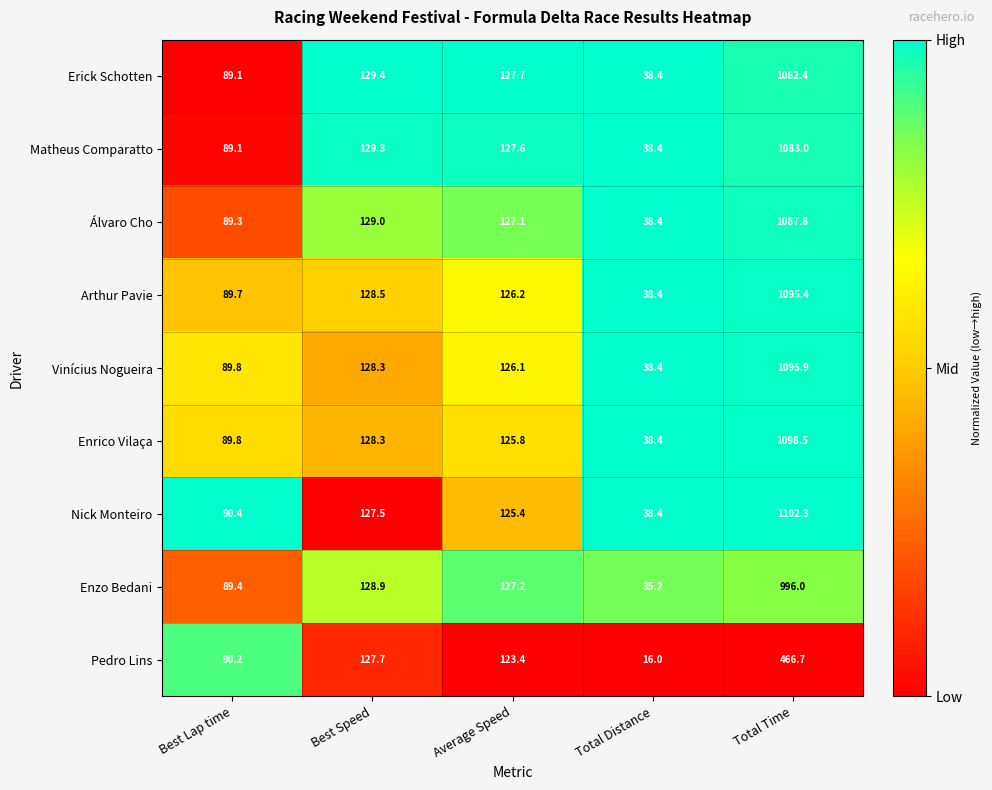

List the series in order of their peak value, highest first.

Nick Monteiro, Enrico Vilaça, Vinícius Nogueira, Arthur Pavie, Álvaro Cho, Matheus Comparatto, Erick Schotten, Enzo Bedani, Pedro Lins